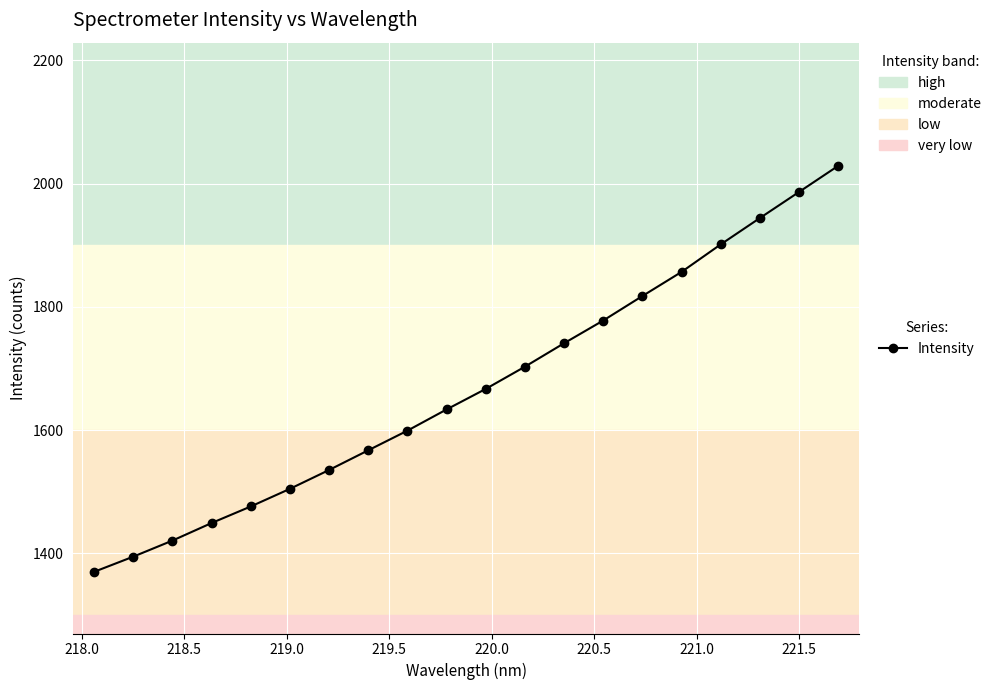

How many lines are shown in the chart?

1